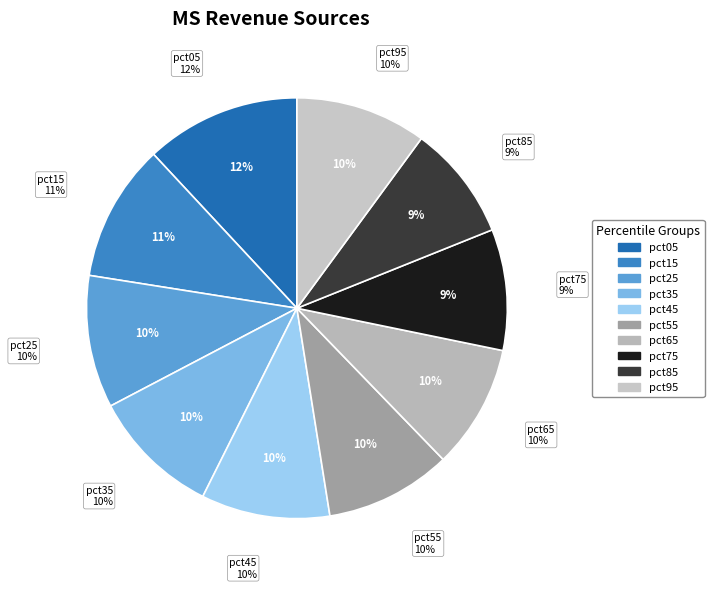

Does pct45 represent more than half of the total?

No